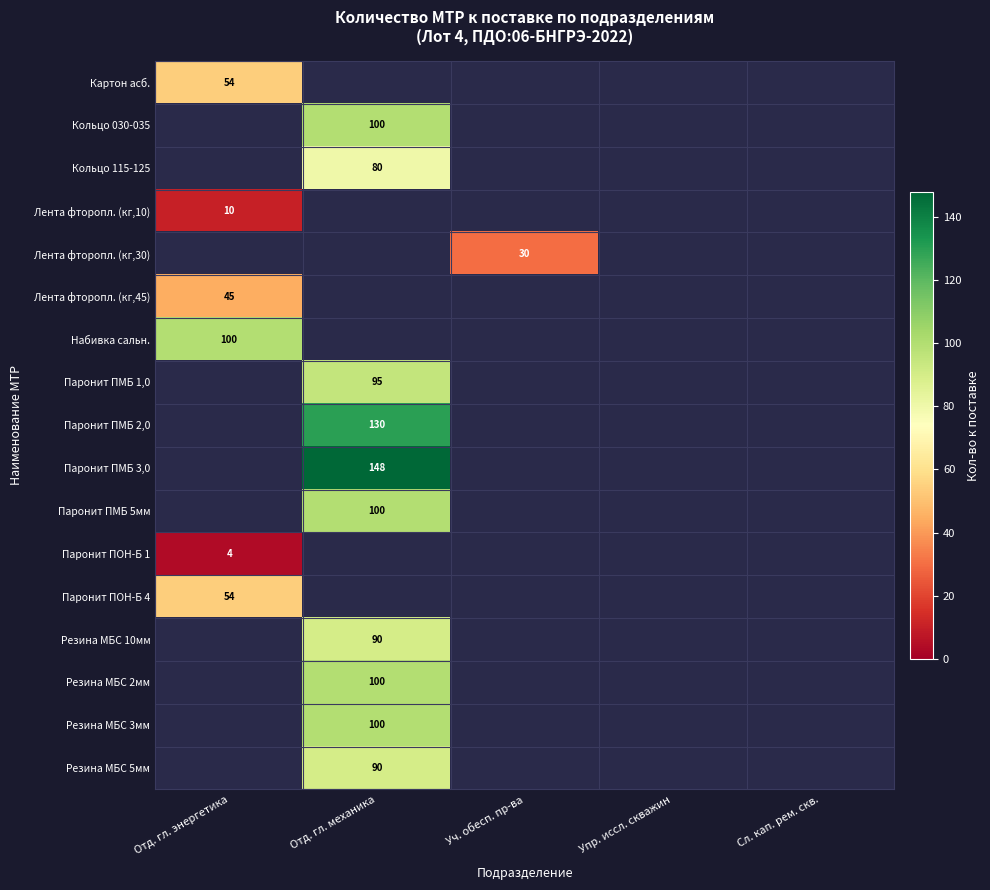

The value of Резина МБС 10мм at Отд. гл. механика is 90. True or false?

True